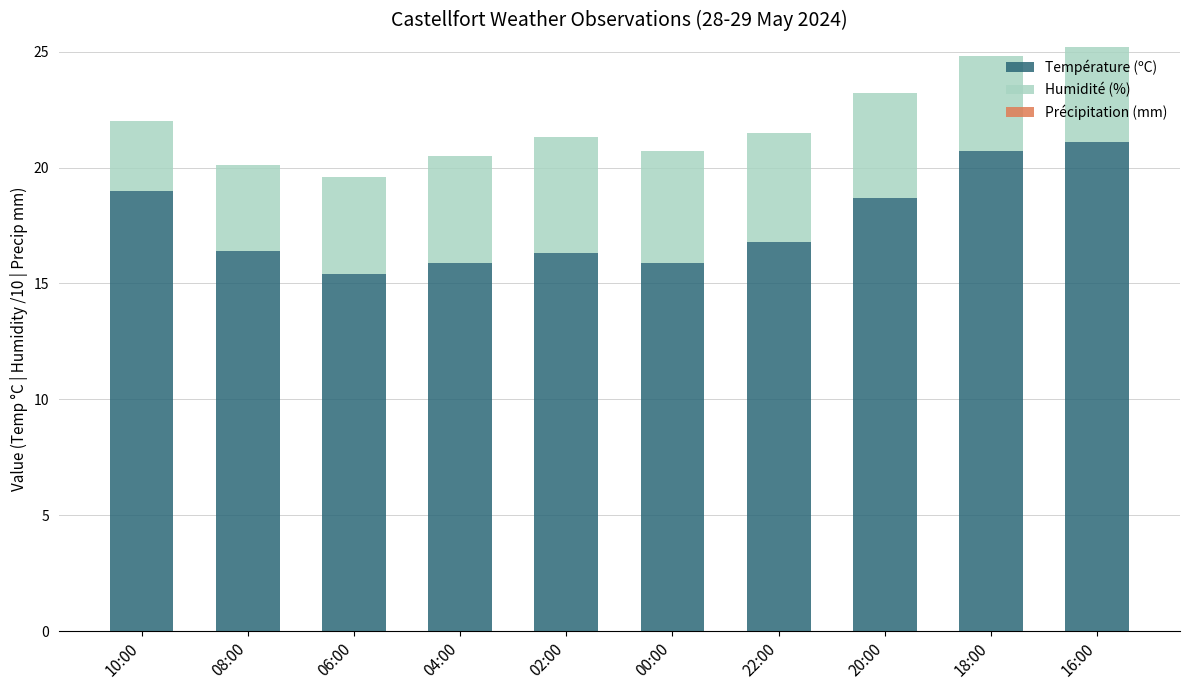

The Température (ºC) series shows 6.8 at 22:00. True or false?

False